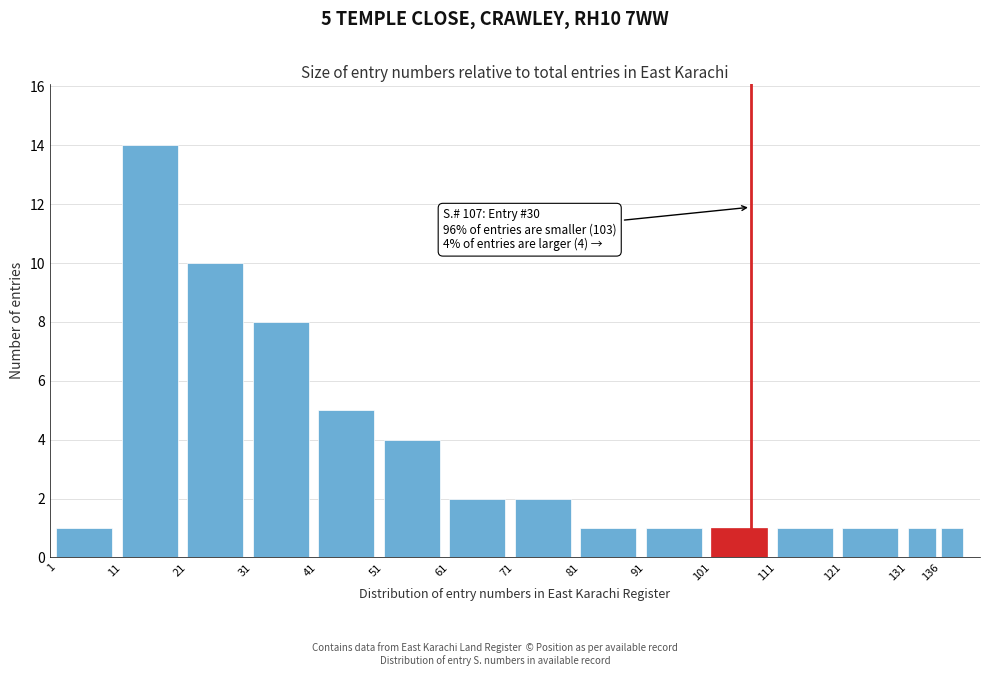

Reading left to right, extract all data points from this chart.

1	14	10	8	5	4	2	2	1	1	1	1	1	1	1